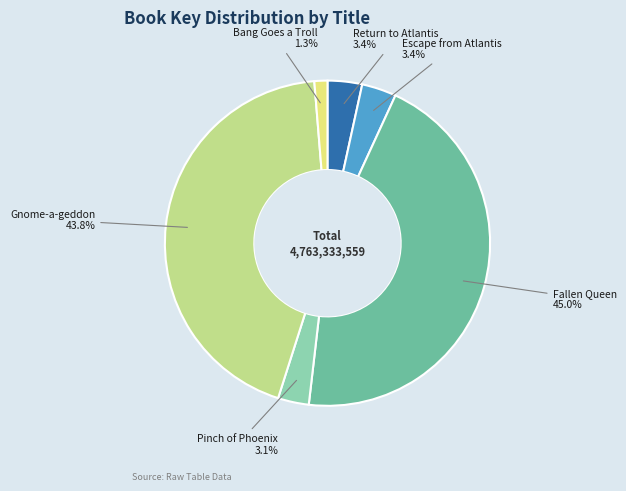

Does any single category account for the majority?

No